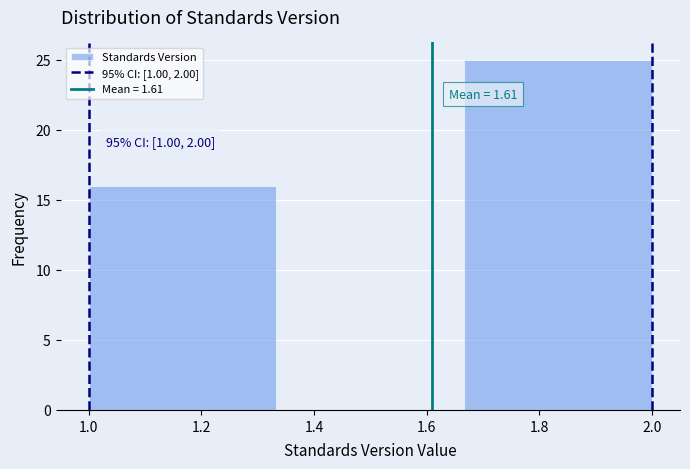

Over which range of the x-axis is the bar tallest?

1.66 to 2.00